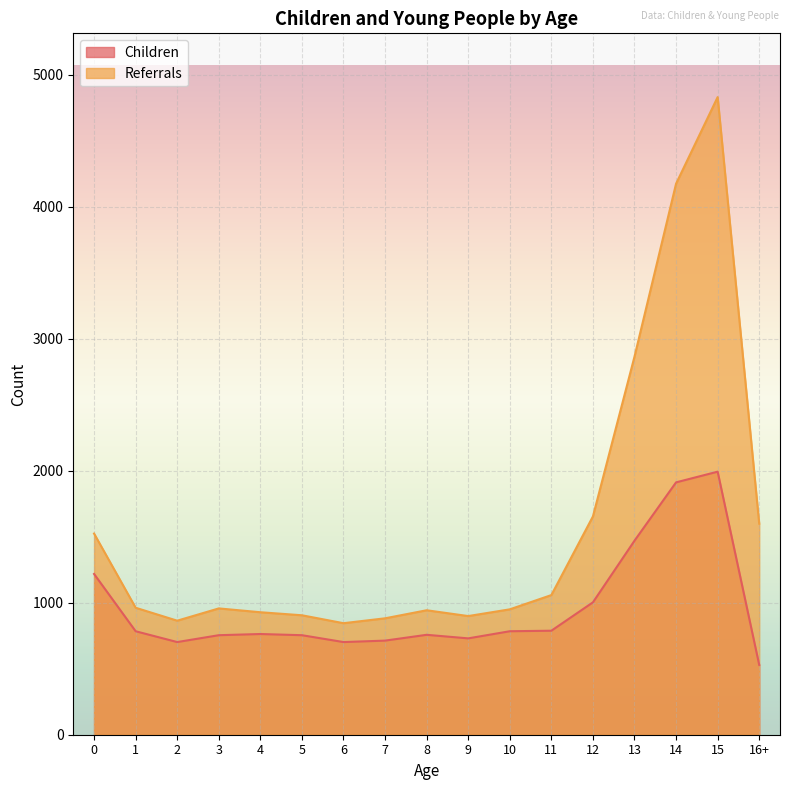

Which label corresponds to the smallest value in the chart?

16+